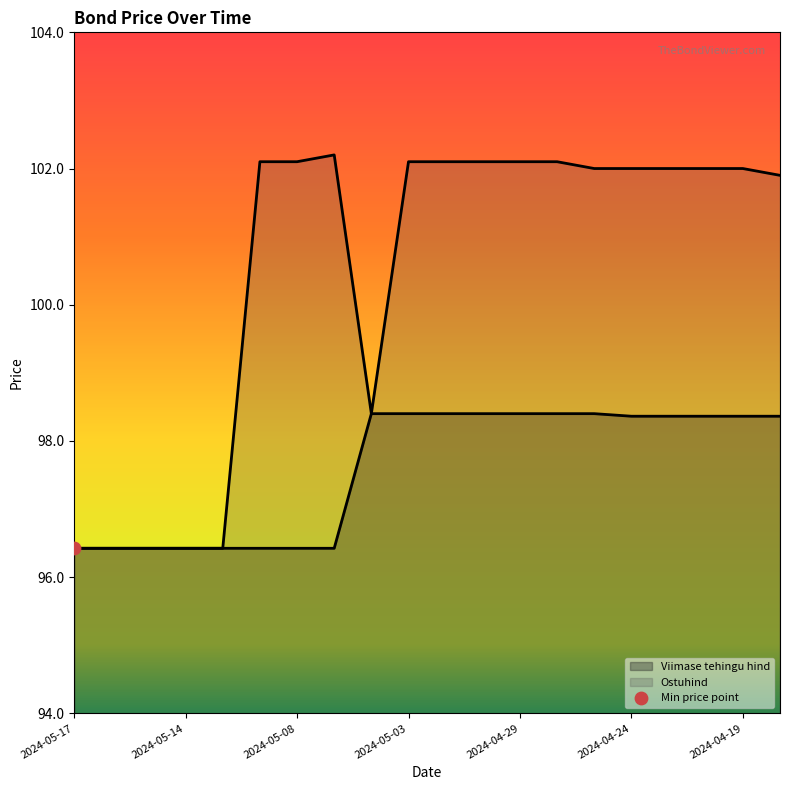

Which series reaches the minimum Y coordinate?

Viimase tehingu hind